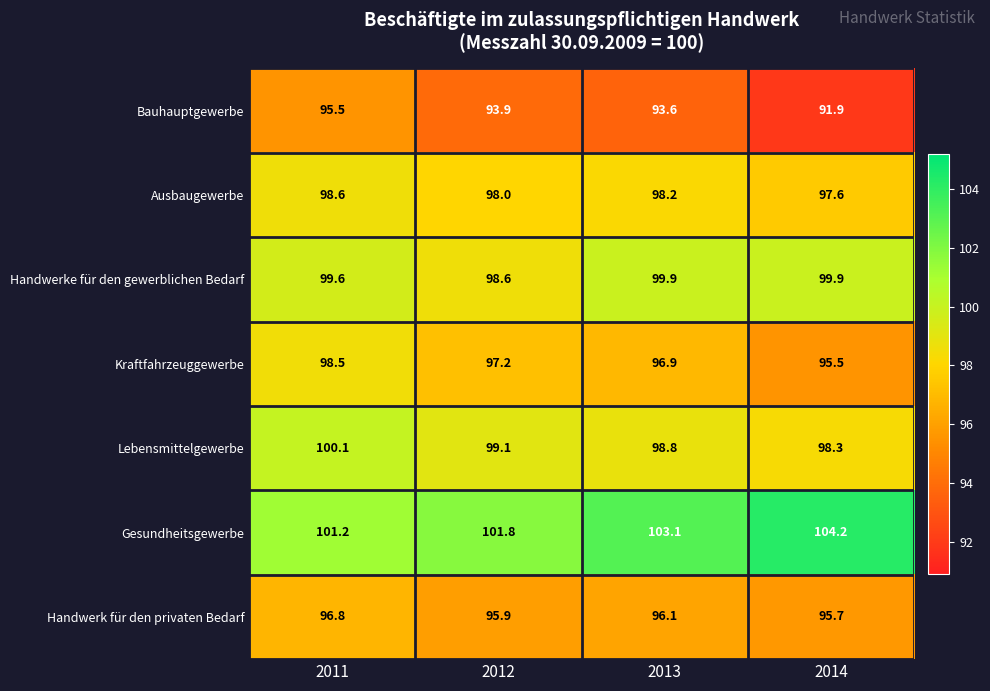

What is the difference between the highest and lowest values at 2014?

12.3